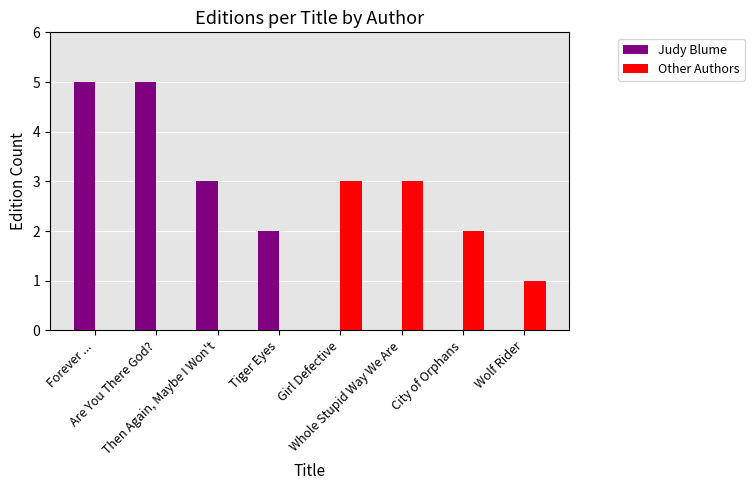

How many categories are shown in the chart?

8